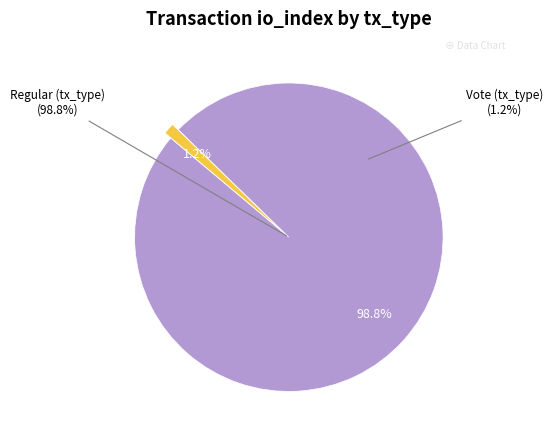

To the nearest percent, what is the difference between the largest and smallest slice percentages?

98%